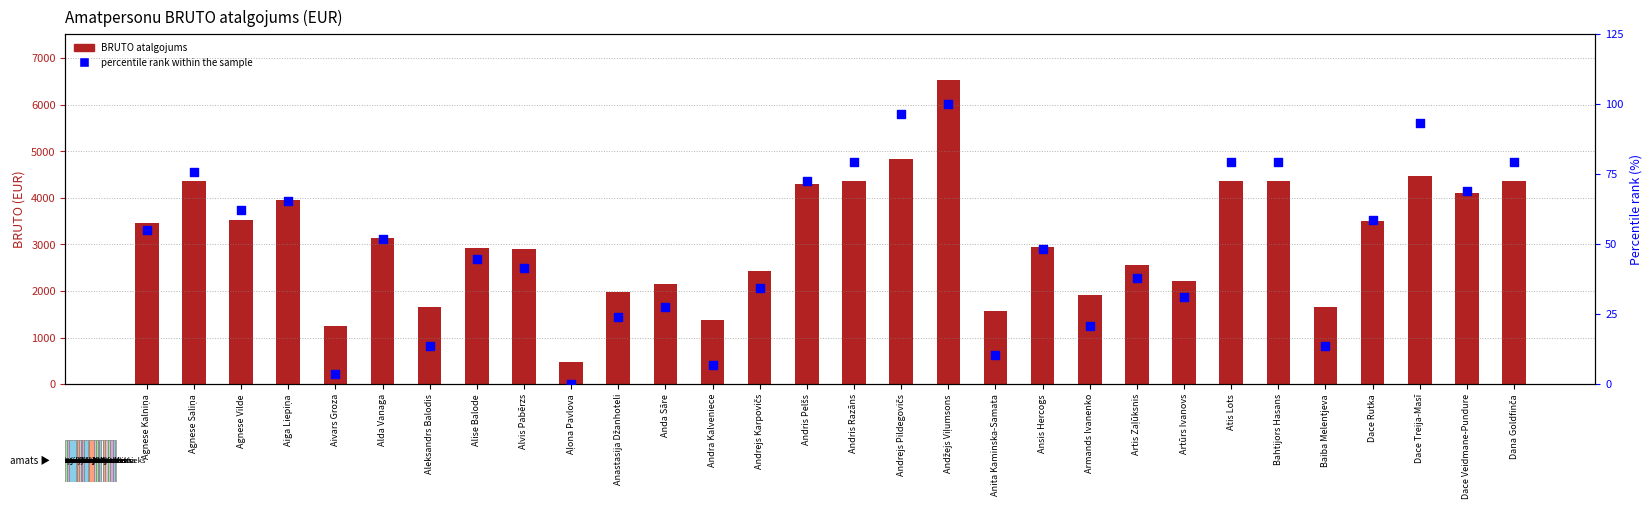

At how many categories does at least one series exceed 2087?

22